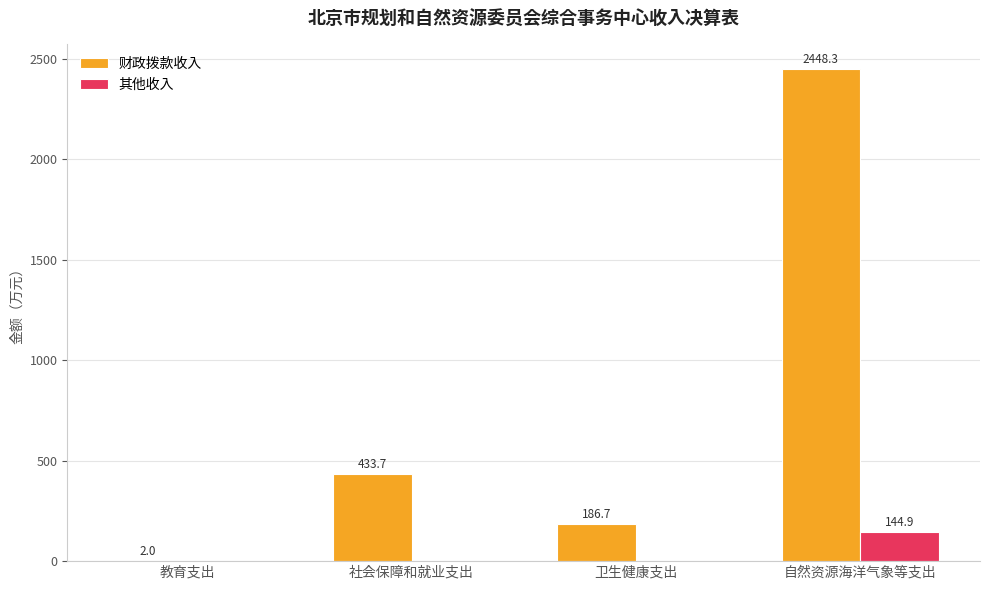

What is the total value across all series at 教育支出?

2.0